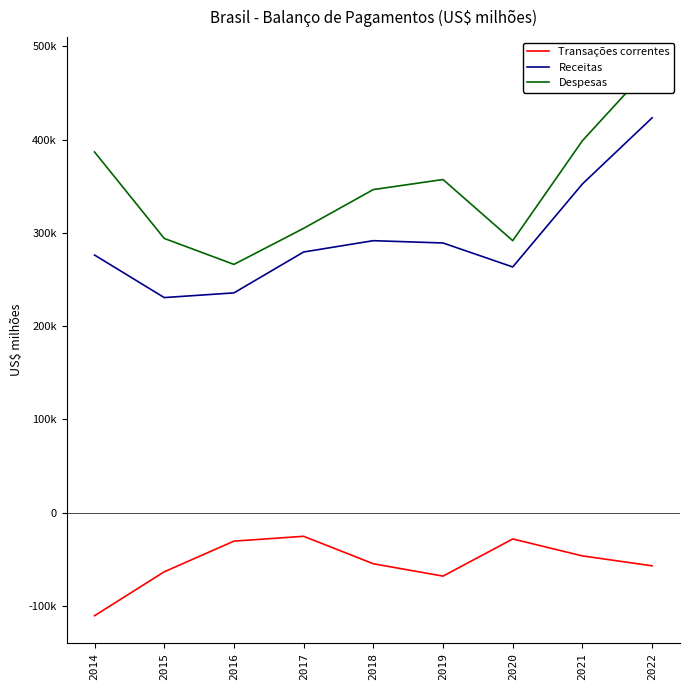

How many values in the Transações correntes series exceed -54793?

4